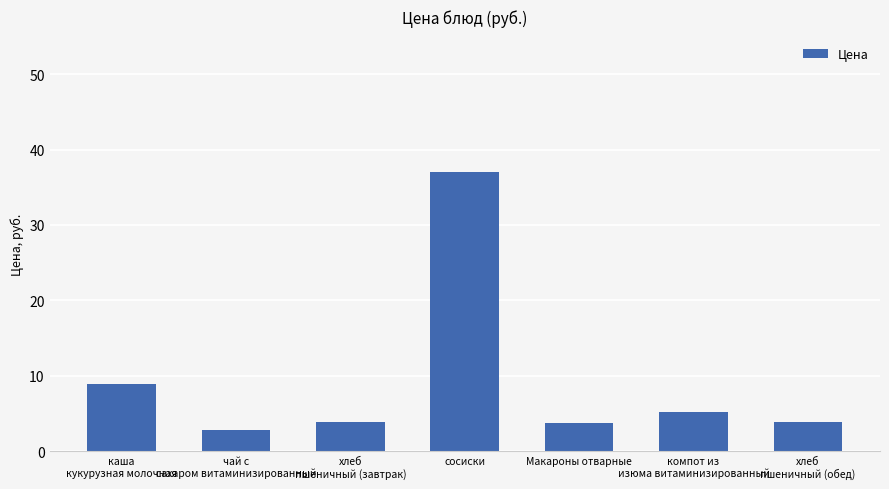

The value at хлеб
пшеничный (завтрак) is 3.8. True or false?

True